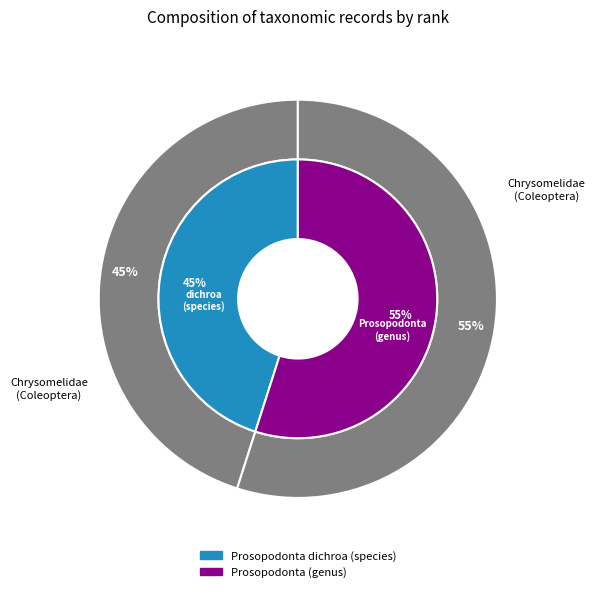

To the nearest percent, what is the average slice percentage?

50%